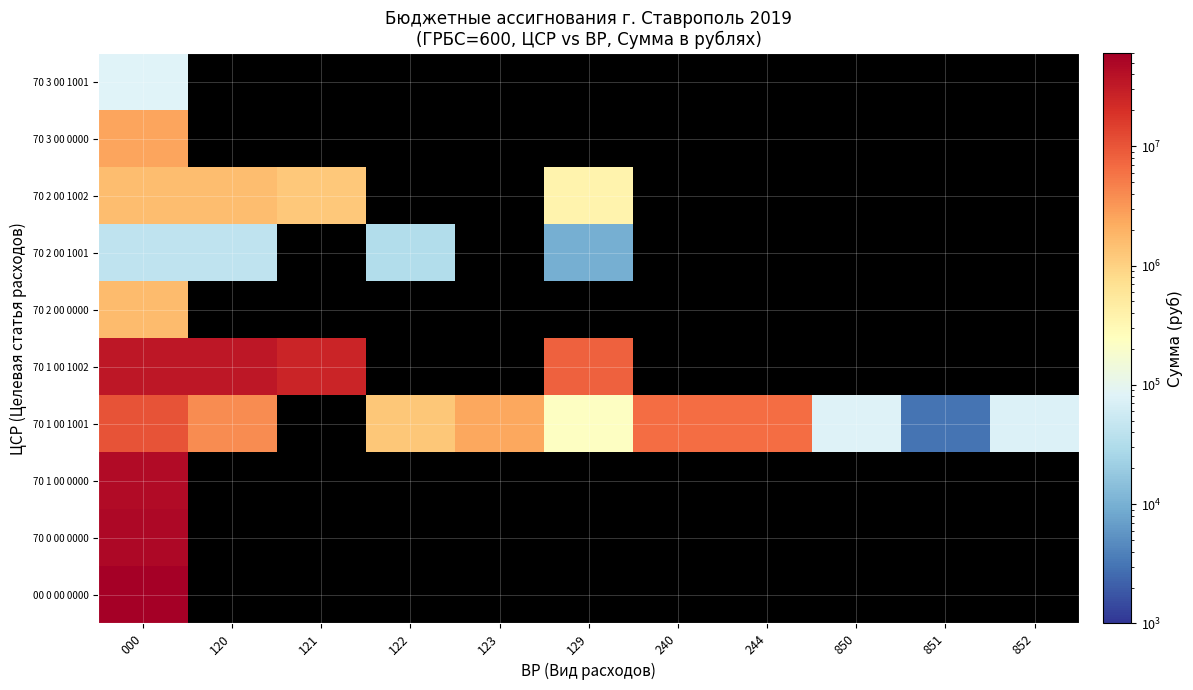

At which category does the chart reach its minimum across all series?

851